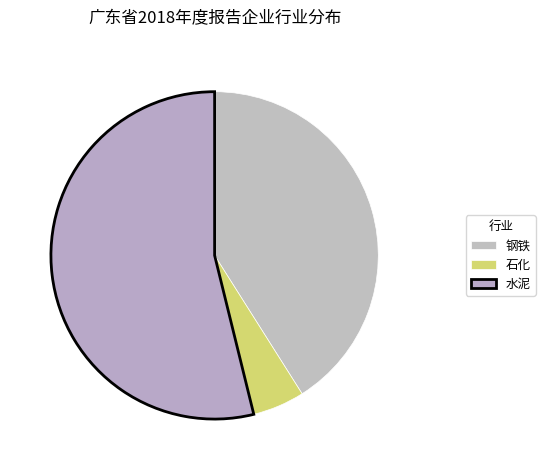

The 钢铁 slice represents 41% of the pie. True or false?

True